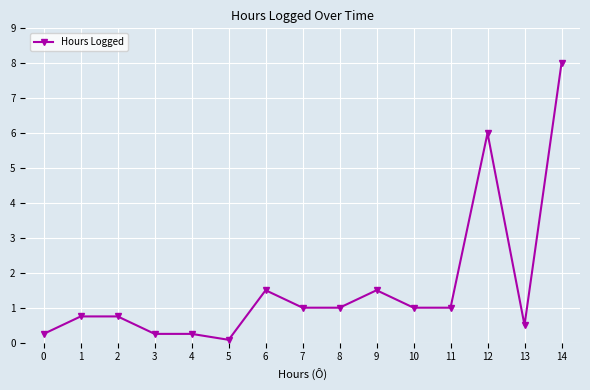

The chart shows a value of 0.4 at 11. True or false?

False